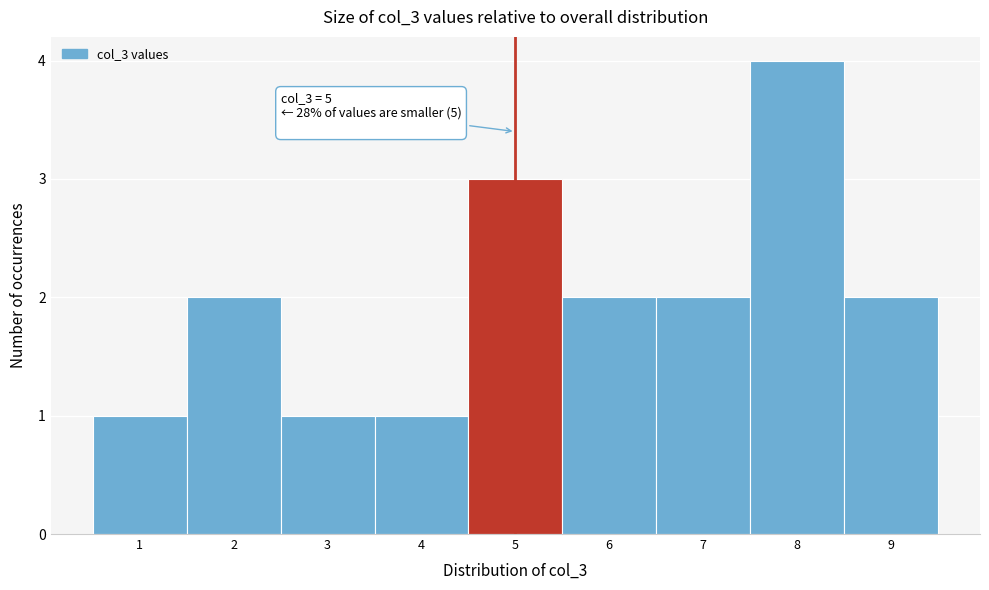

Which range on the x-axis has the tallest bar?

7.5 to 8.5